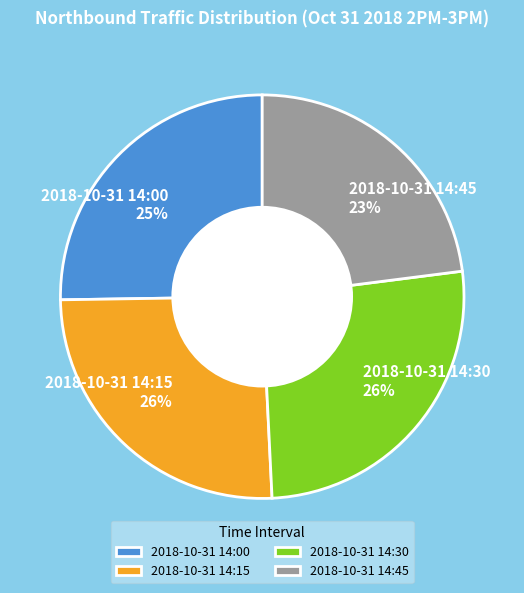

How many slices are in this pie chart?

4